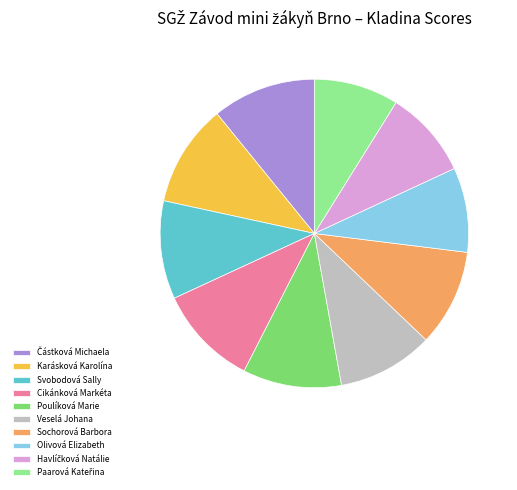

Combined, do Cikánková Markéta and Svobodová Sally account for over 50%?

No